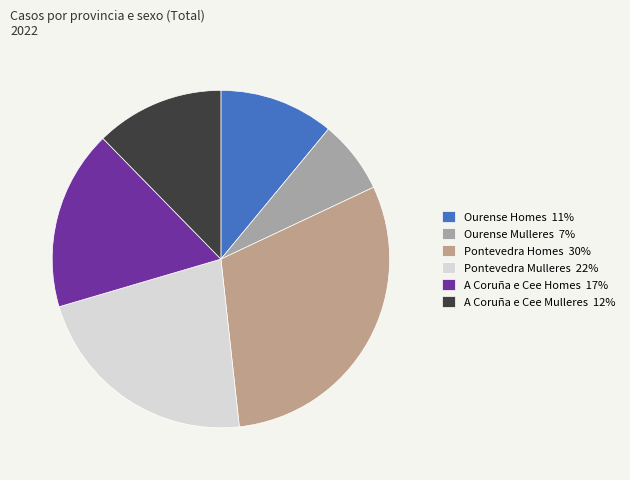

How many slices are in this pie chart?

6